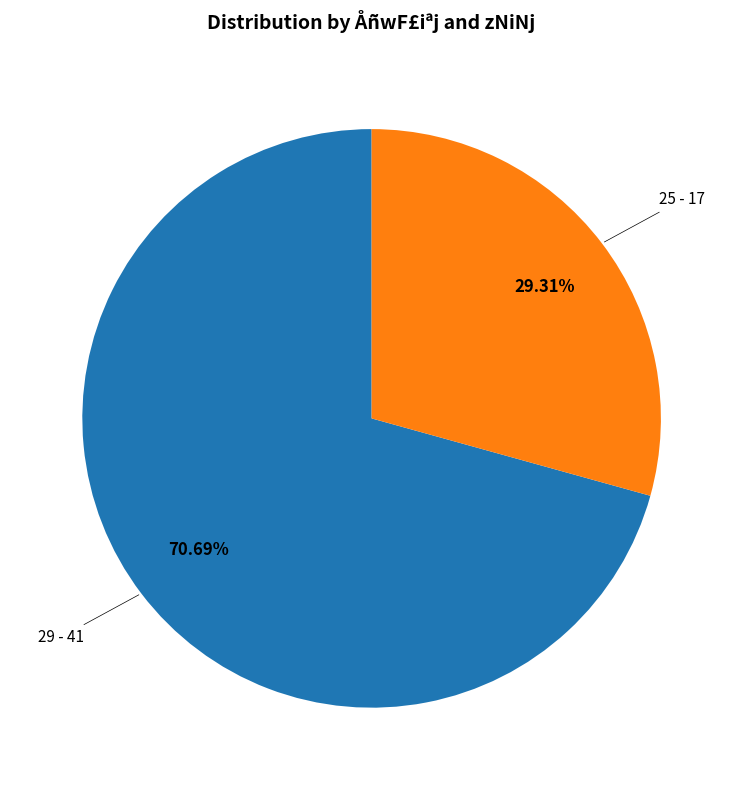

Count the number of slices in the pie.

2